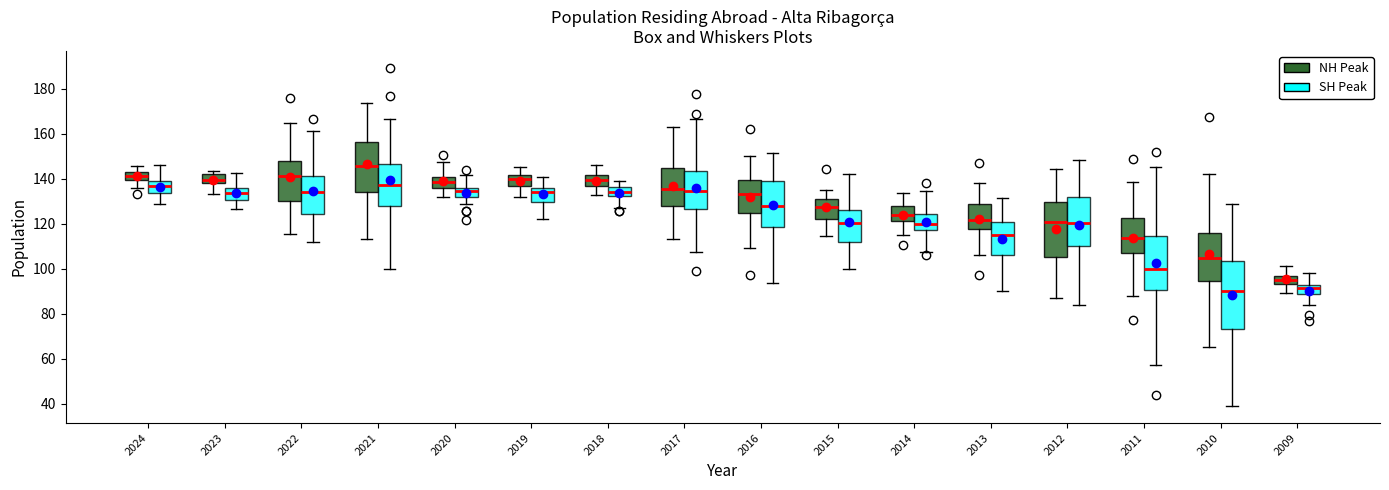

Which box is the tallest, from its lower edge to its upper edge?

2010 (SH Peak)